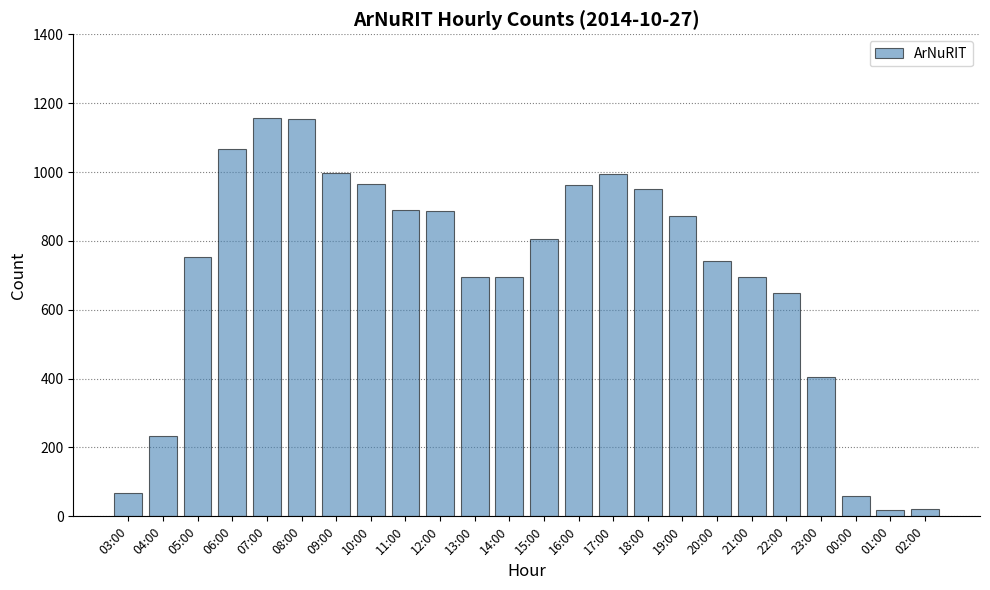

Does the chart contain any negative values?

No